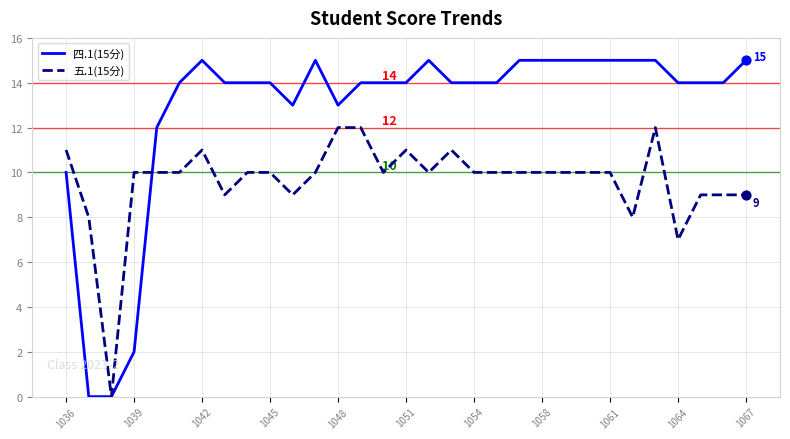

At how many categories does at least one series exceed 1?

30